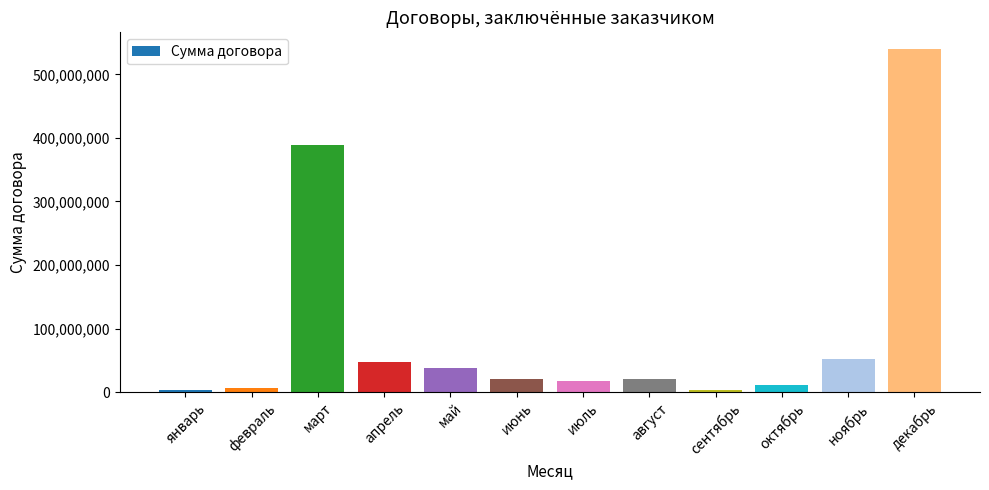

How many categories are shown in the chart?

12